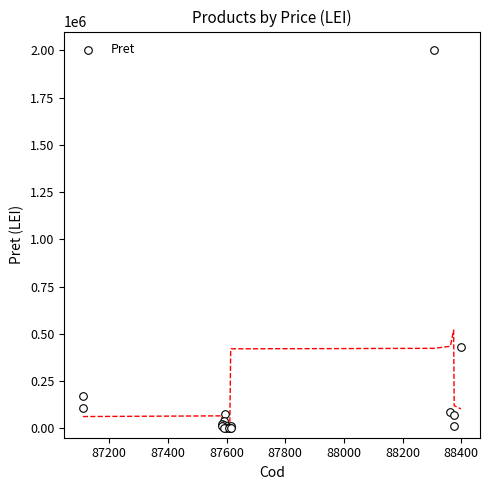

What Y value in the scatter plot is closest to 1000760?

428926